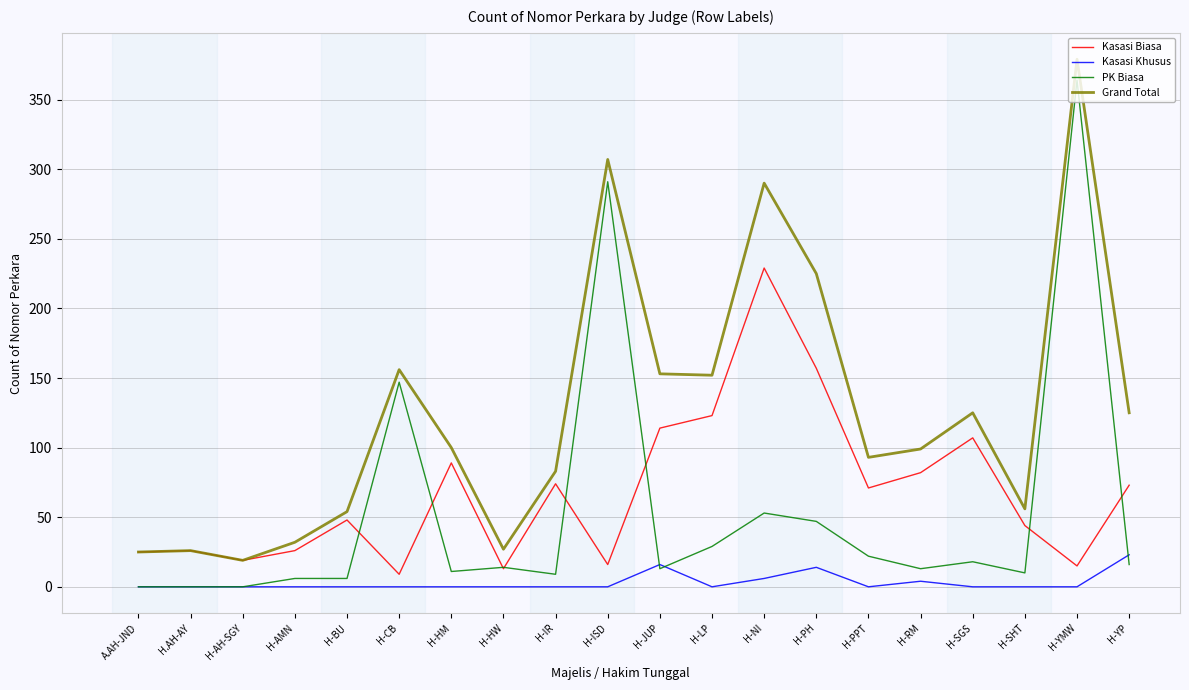

What is the lowest value of the Grand Total series?

19